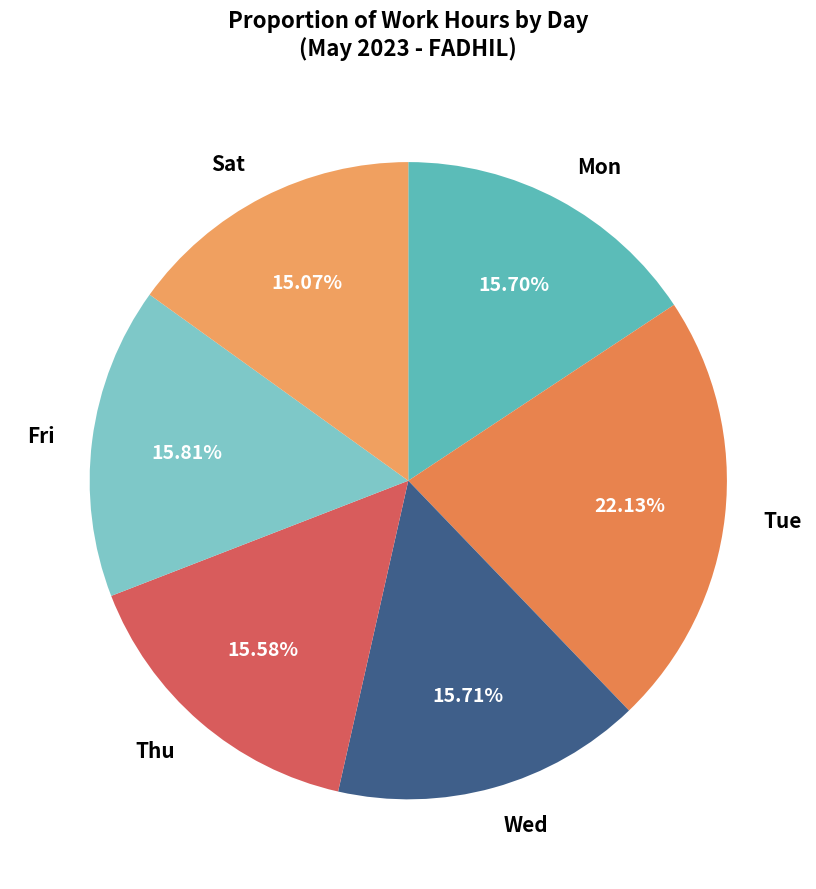

Which slice is the smallest?

Sat